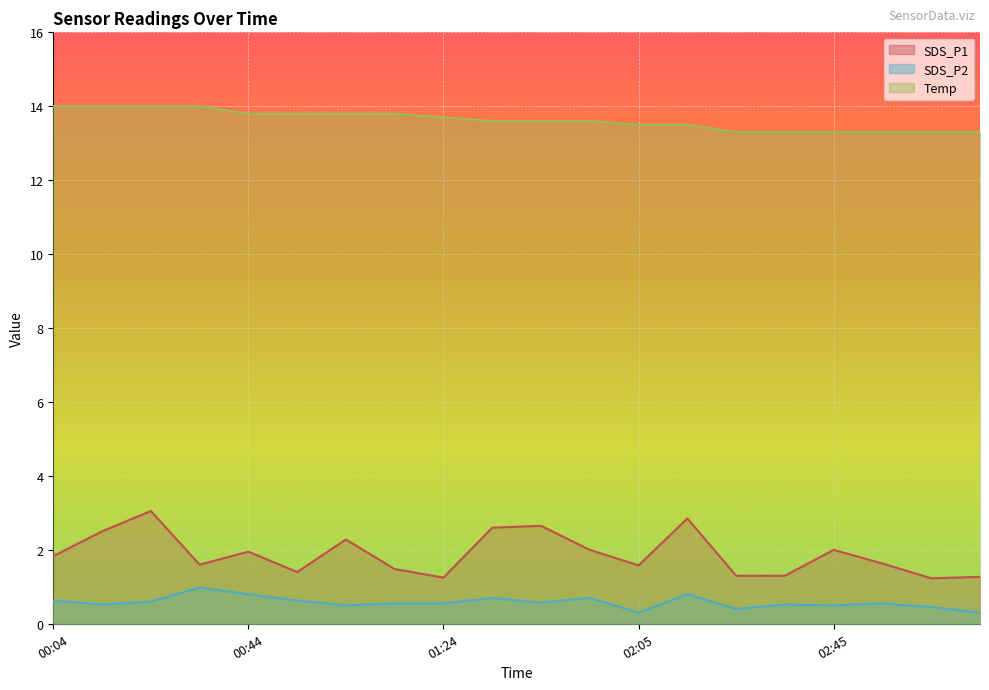

At which category is the sum across all series the highest?

00:24